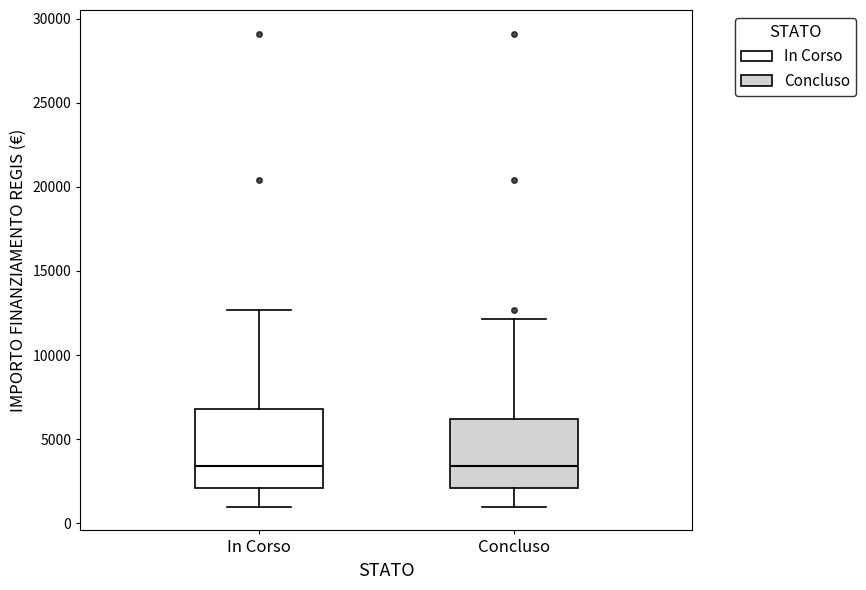

Where is the upper edge of the box for In Corso on the y-axis? The values are not printed on the chart, so give them approximately, as read against the axis.

7000